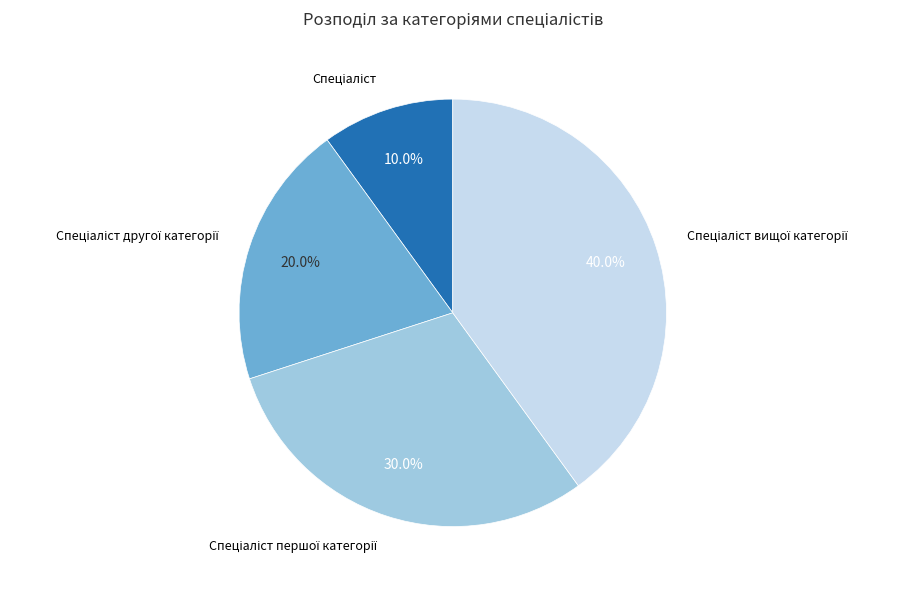

Does any single category account for the majority?

No